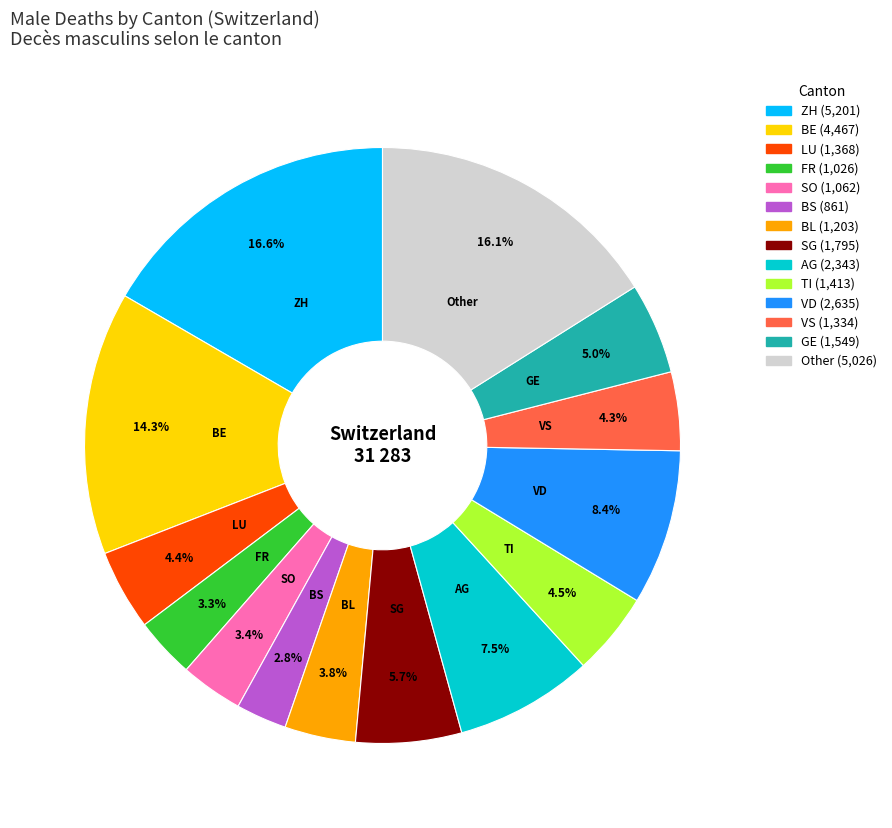

To the nearest percent, what is the difference between the largest and smallest slice percentages?

14%